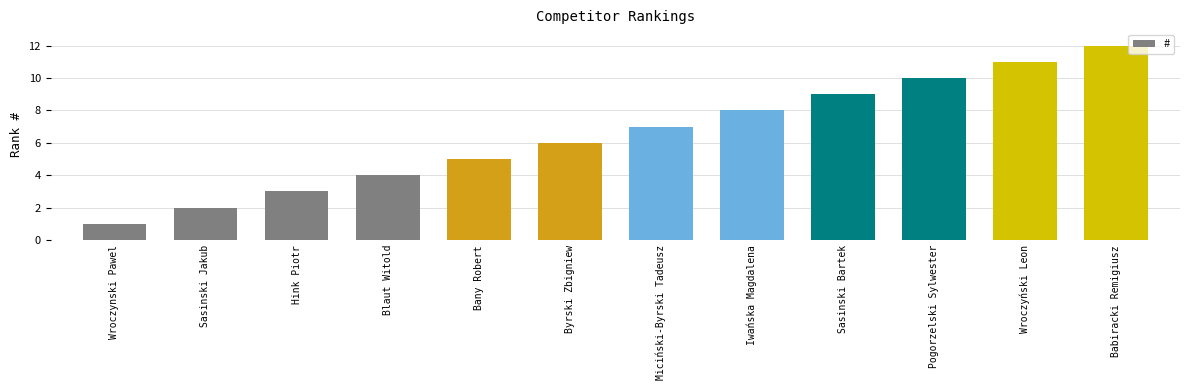

What is the difference between the maximum and minimum values?

11